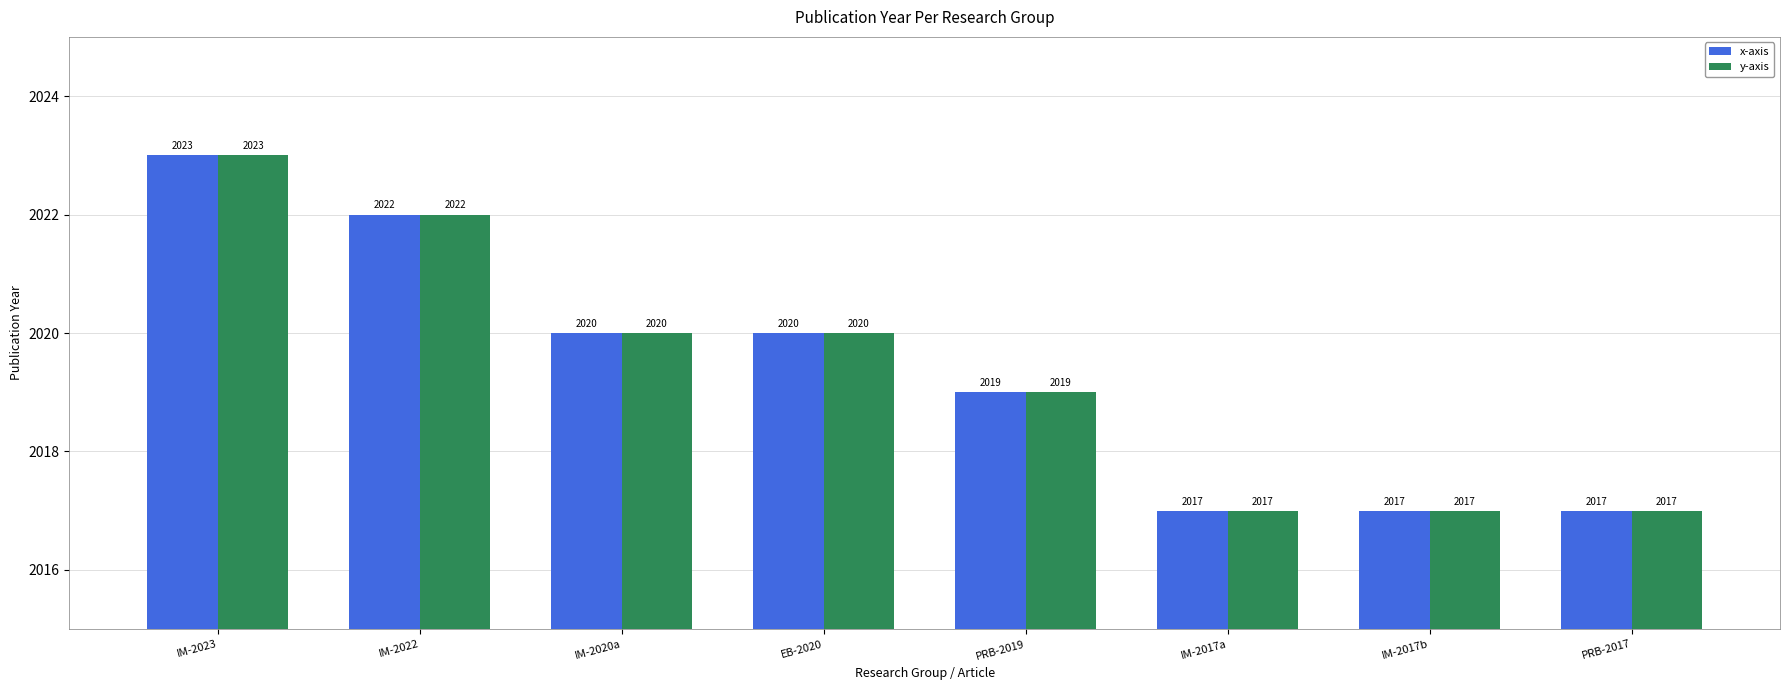

How many bars are there in total?

16